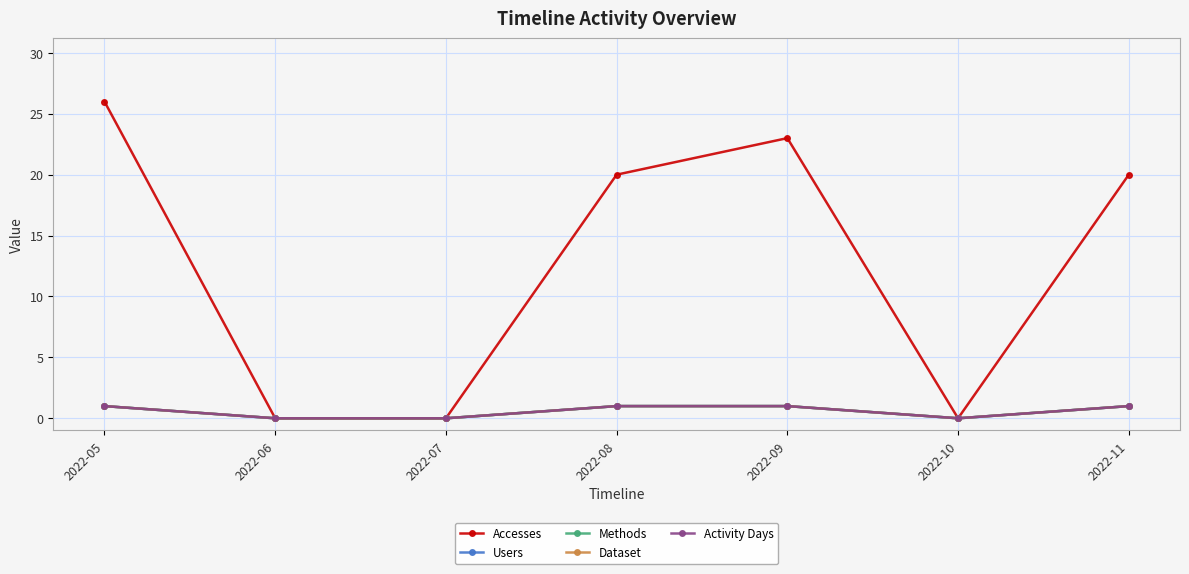

What is the difference between the maximum and second lowest values in the Accesses series?

26